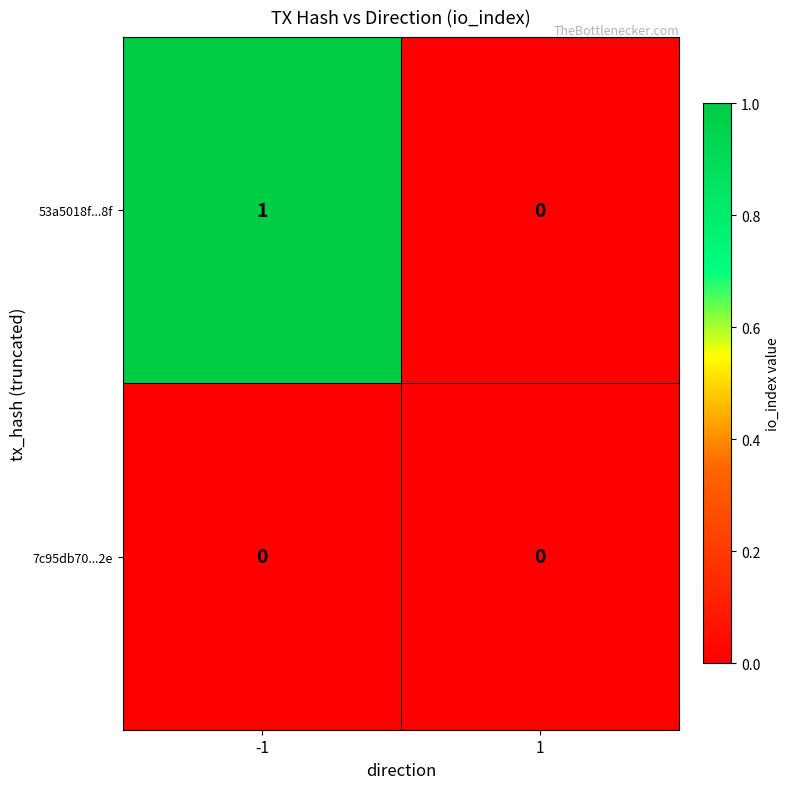

Which series changed the most between -1 and 1?

53a5018f...8f